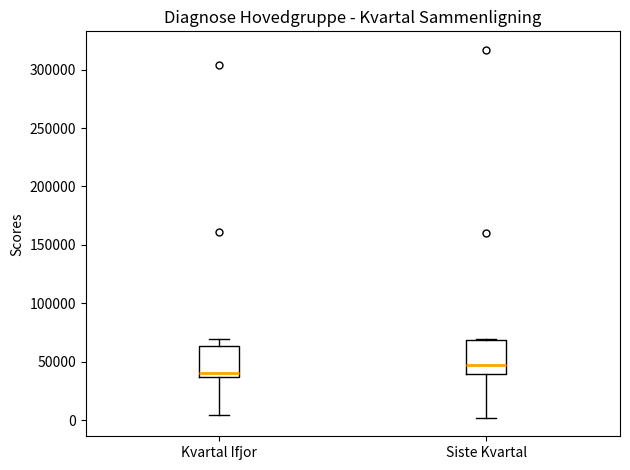

Reading left to right, read every box against the y-axis: the position of its median line, the range the box covers, and the ends of its whiskers. The values are not printed on the chart, so give them approximately, as read against the axis.

Kvartal Ifjor: median 40000, box 35000 to 65000, whiskers 5000 to 70000
Siste Kvartal: median 45000, box 40000 to 70000, whiskers 0 to 70000